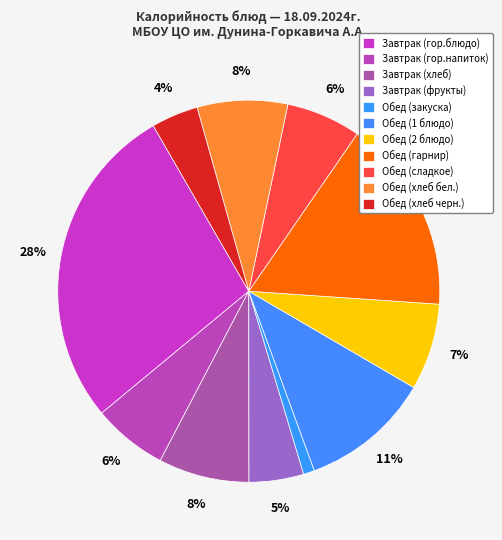

What percentage is the Обед (хлеб черн.) slice, to the nearest percent?

4%